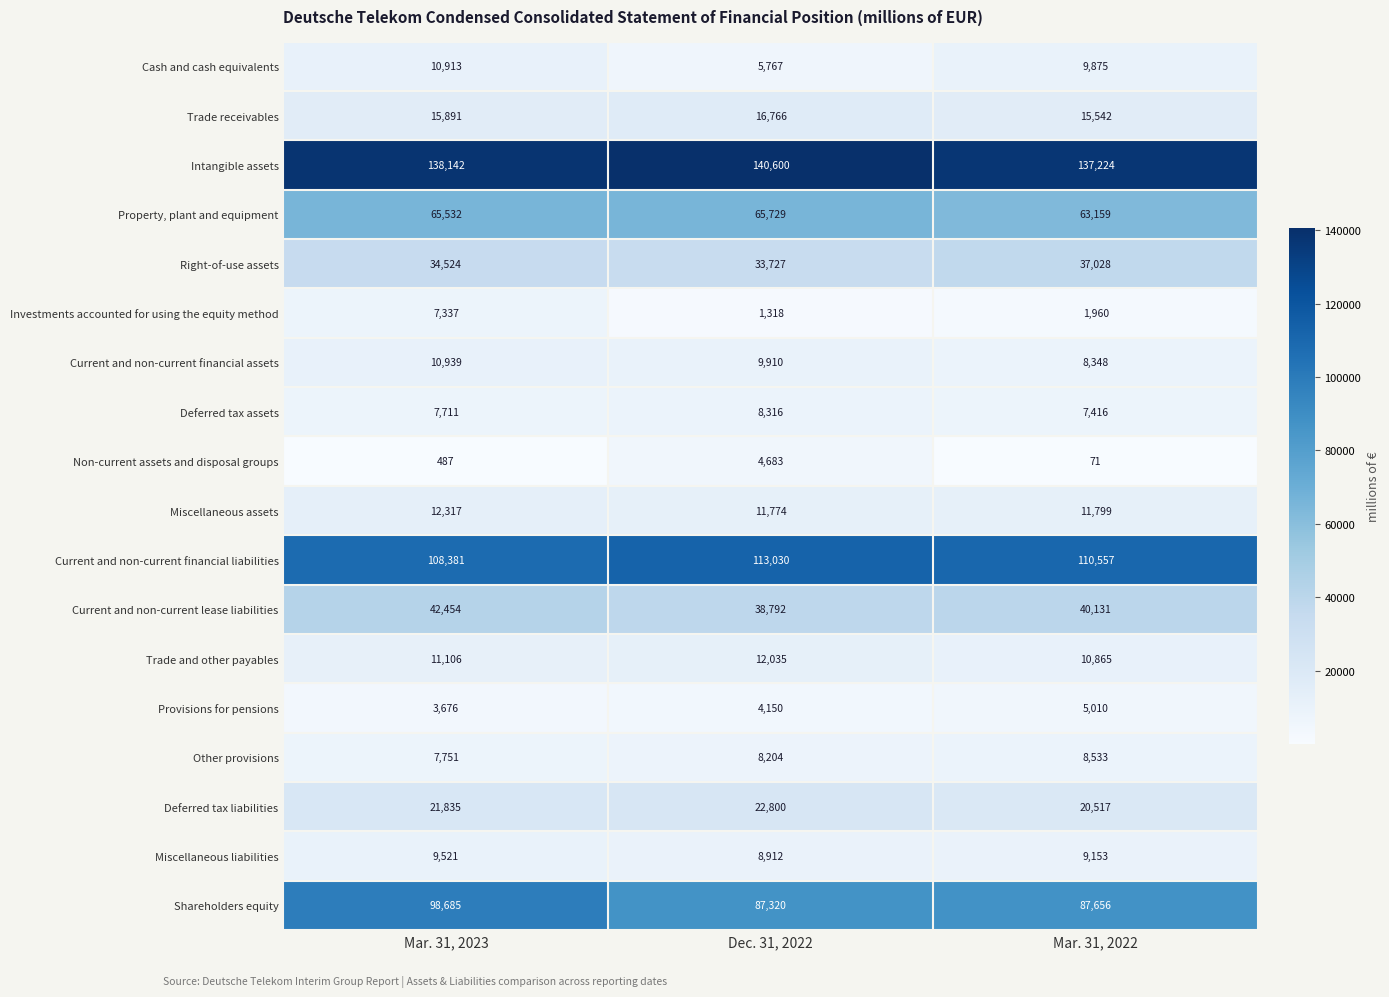

What is the minimum value for Current and non-current lease liabilities?

38792